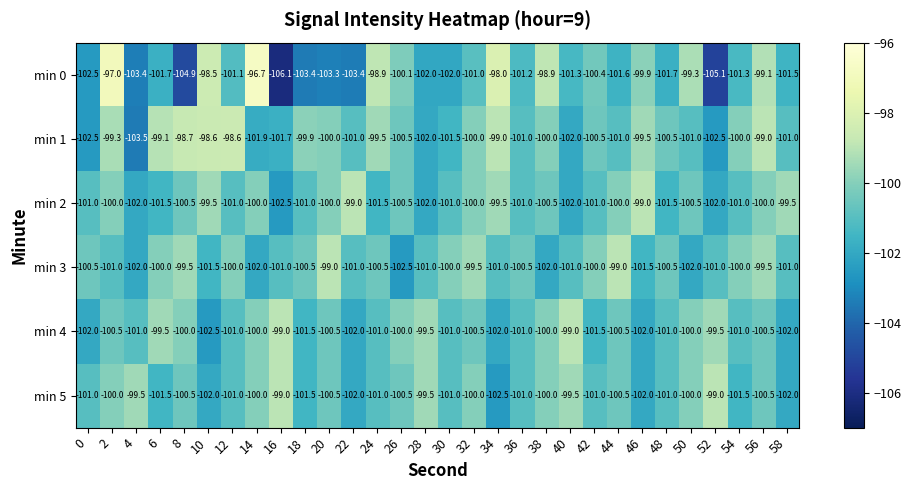

Is it true that min 2 equals -100.0 at 2?

True